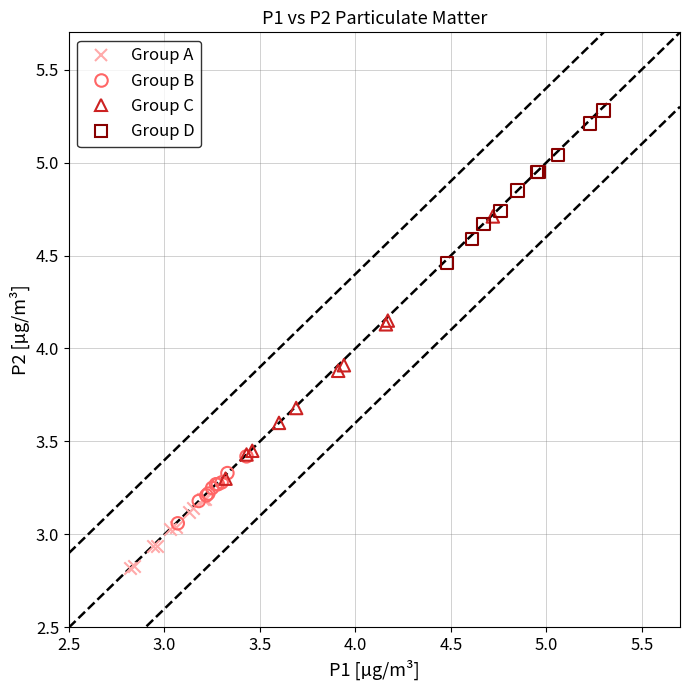

Which series has the largest Y range (max minus min)?

Group C